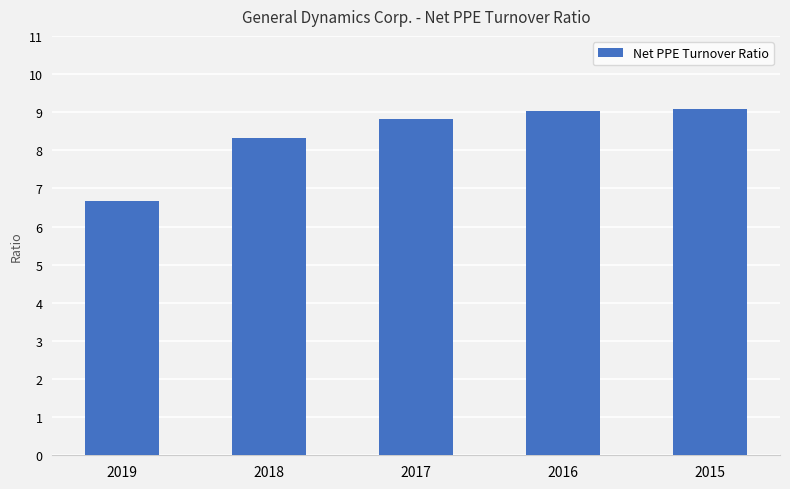

What is the change in value from 2018 to 2016?

+0.7